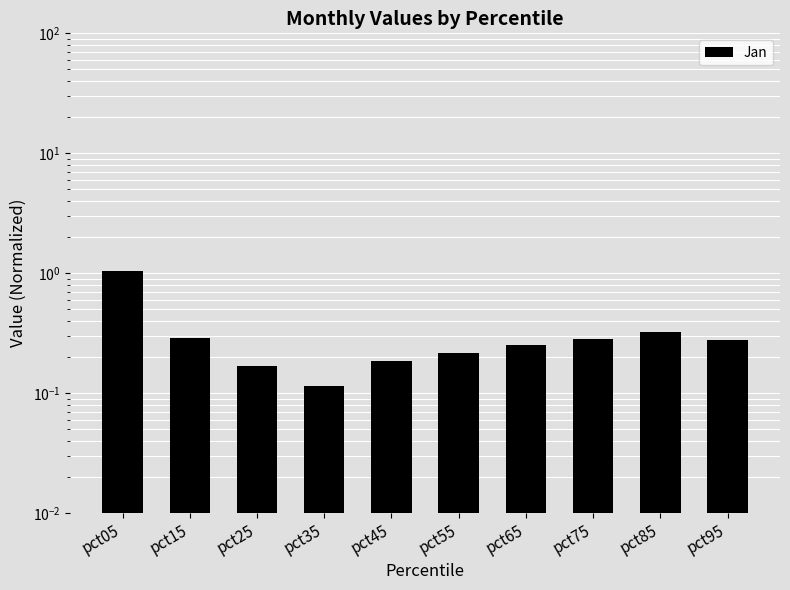

At which category does the chart reach its minimum across all series?

pct35